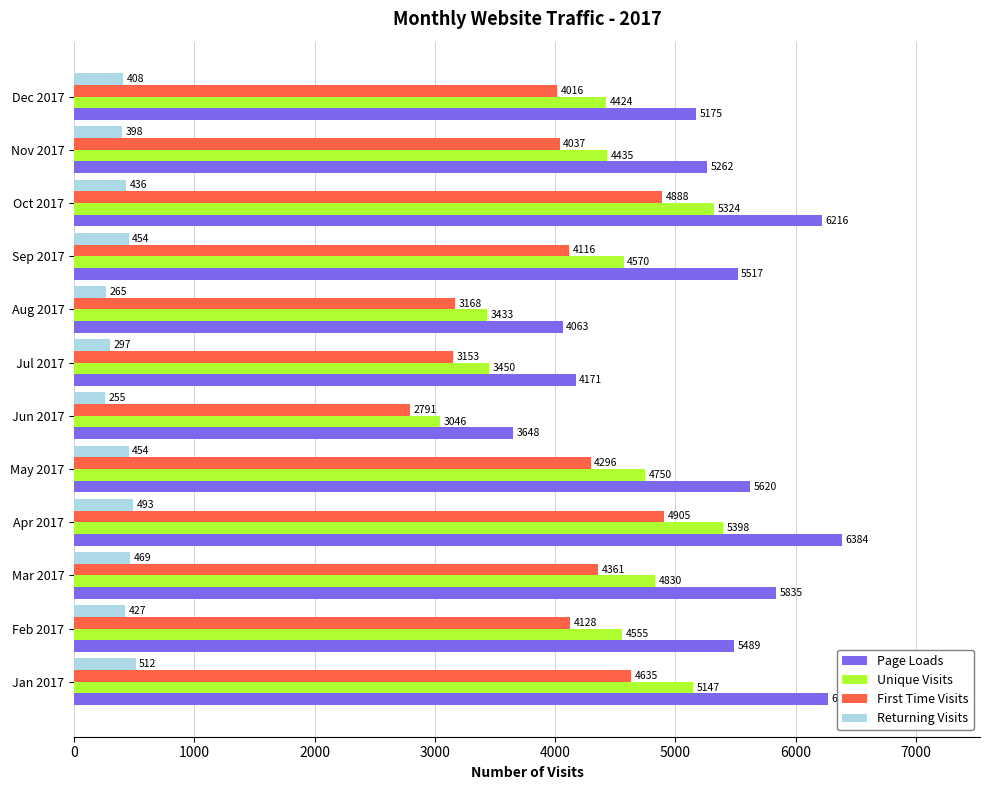

Which label corresponds to the largest value in the chart?

Apr 2017